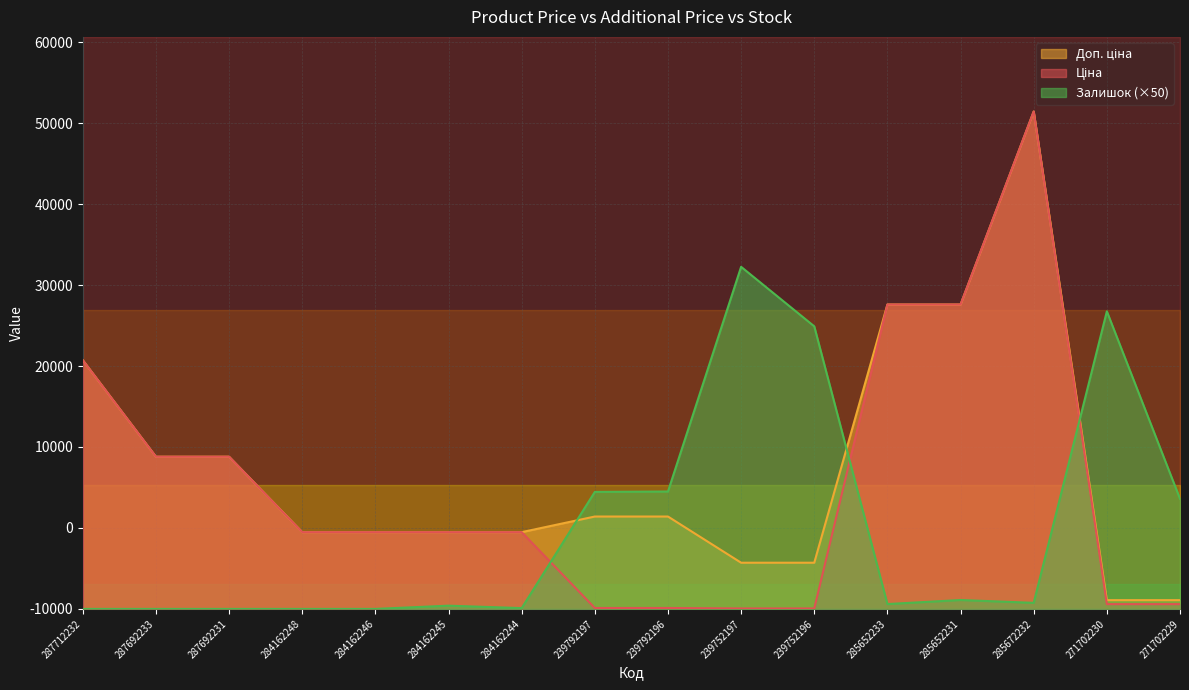

Is it true that Доп. ціна equals 61434.3 at 285672232?

True